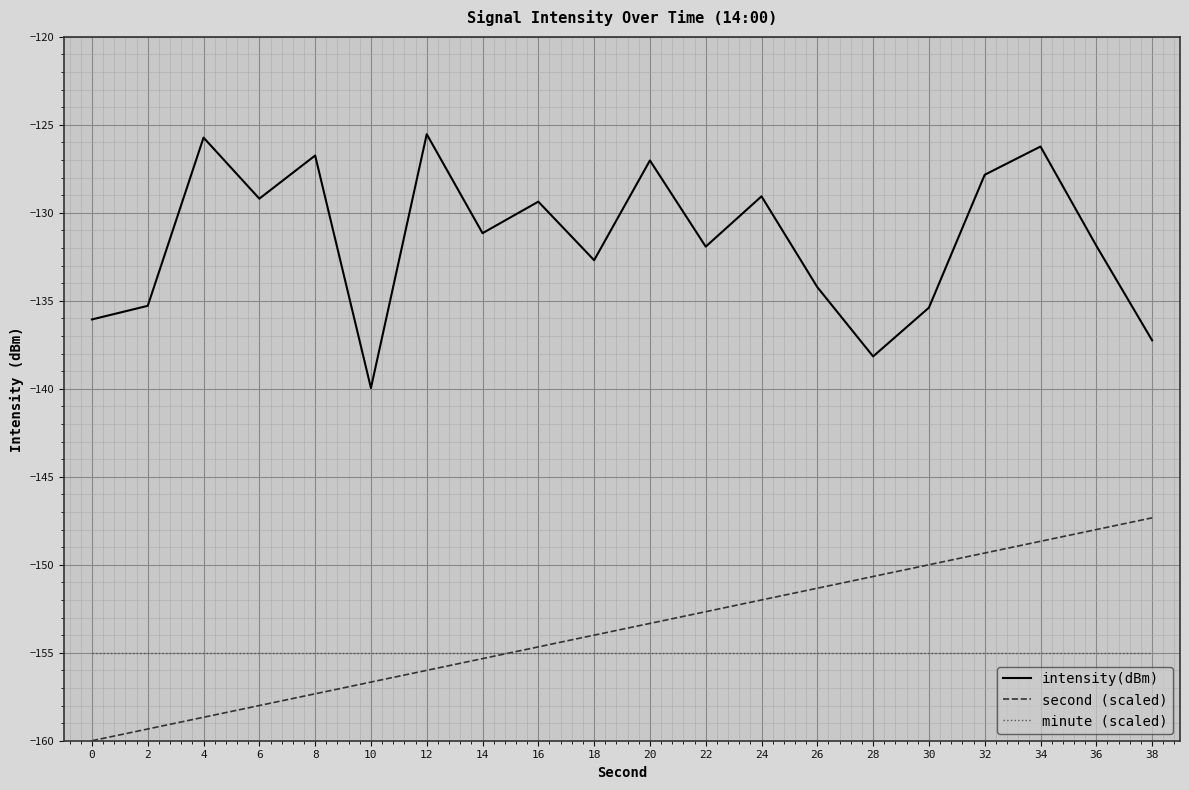

List the series in order of their peak value, highest first.

intensity(dBm), second (scaled), minute (scaled)